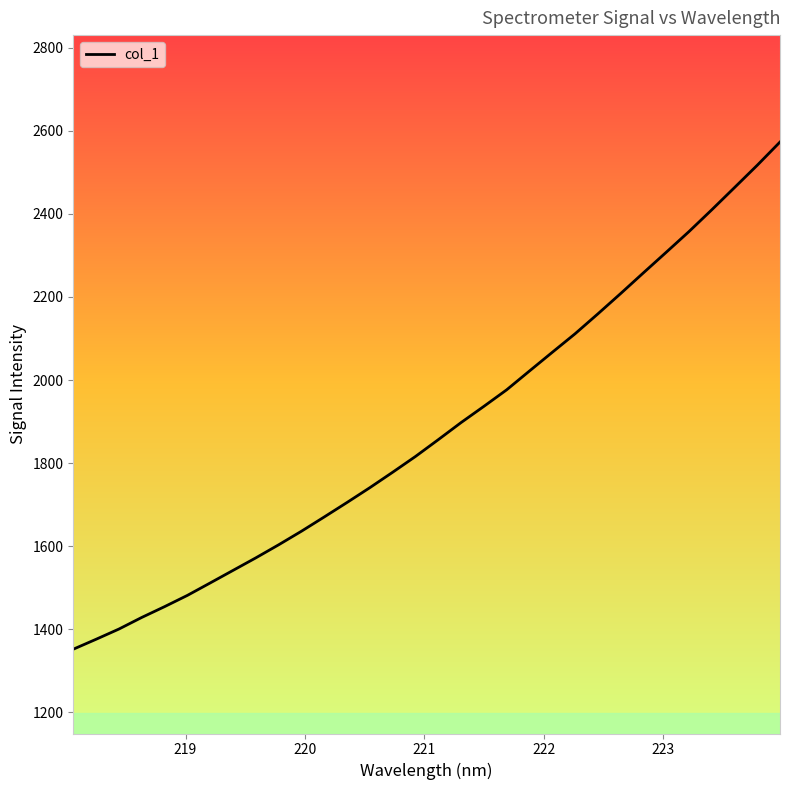

What is the maximum value shown in the chart?

2572.8